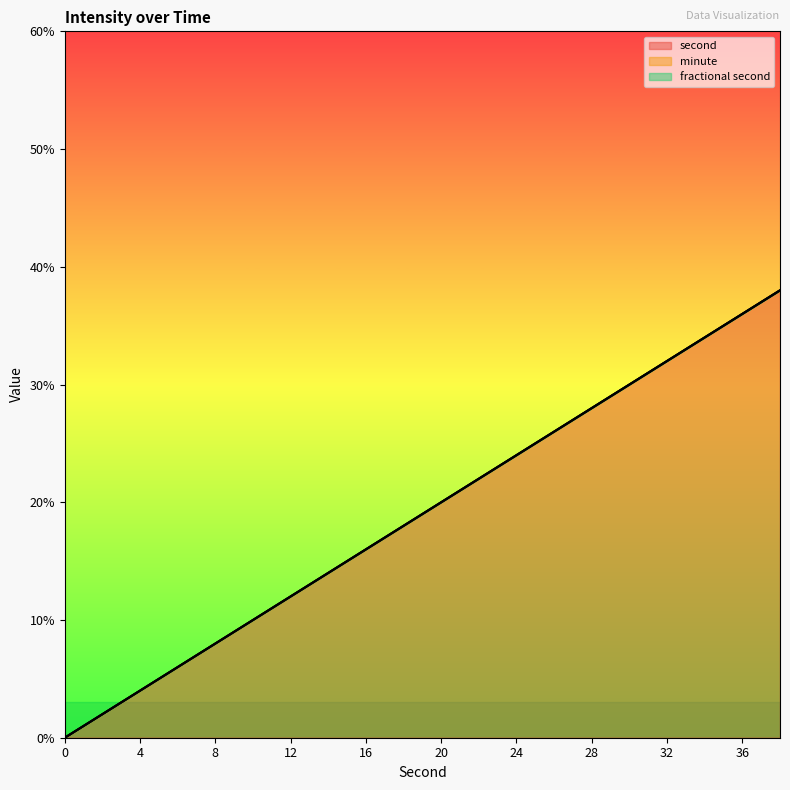

True or false: fractional second and minute cross at least once.

False